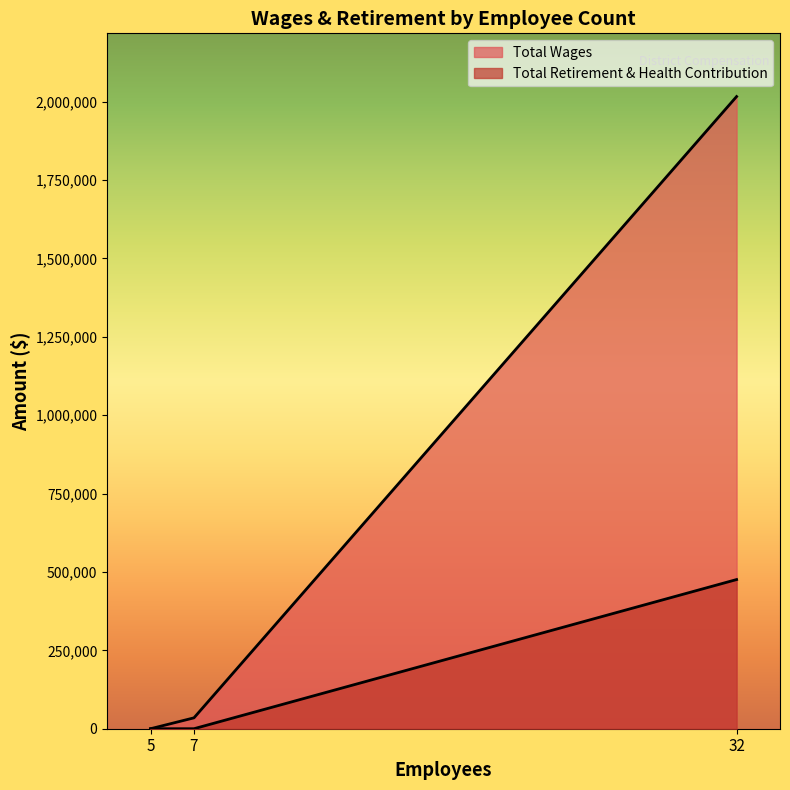

What is the sum of the Total Retirement & Health Contribution values at 7 and 32?

475842